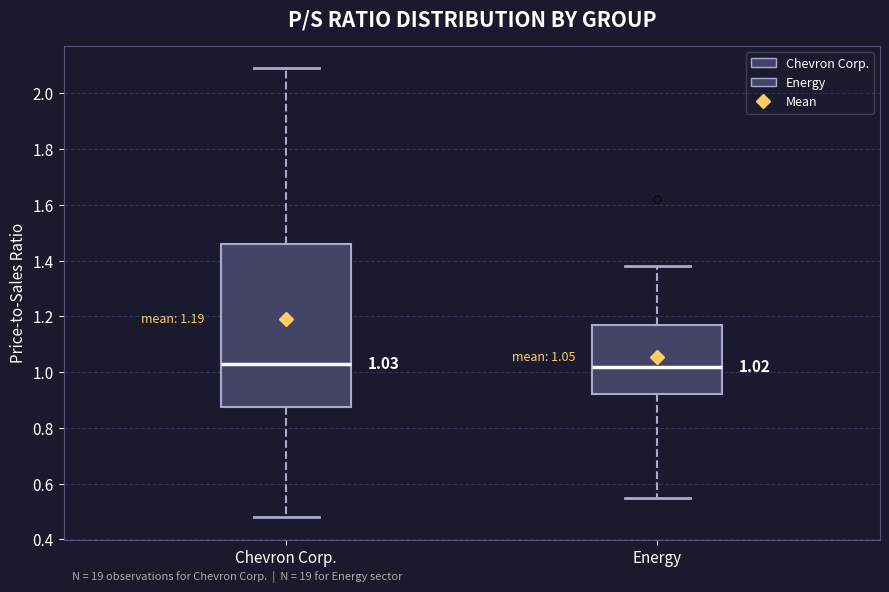

Comparing the boxes themselves (not the whiskers), which one is the tallest?

Chevron Corp.